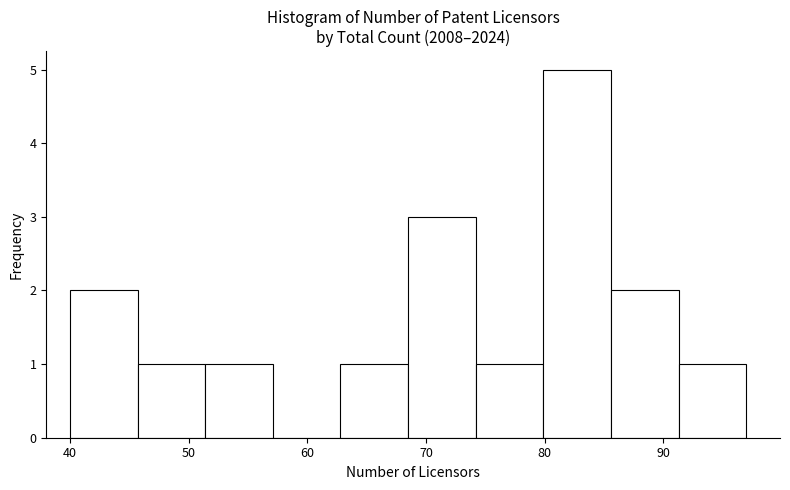

Reading left to right, list every bar in this chart as the range it spans on the x-axis followed by its height. Neither the bar edges nor the heights are printed on the chart, so give them approximately, as read against the axes.

40.0 to 45.7: 2
45.7 to 51.4: 1
51.4 to 57.1: 1
57.1 to 62.8: 0
62.8 to 68.5: 1
68.5 to 74.2: 3
74.2 to 79.9: 1
79.9 to 85.6: 5
85.6 to 91.3: 2
91.3 to 97.0: 1